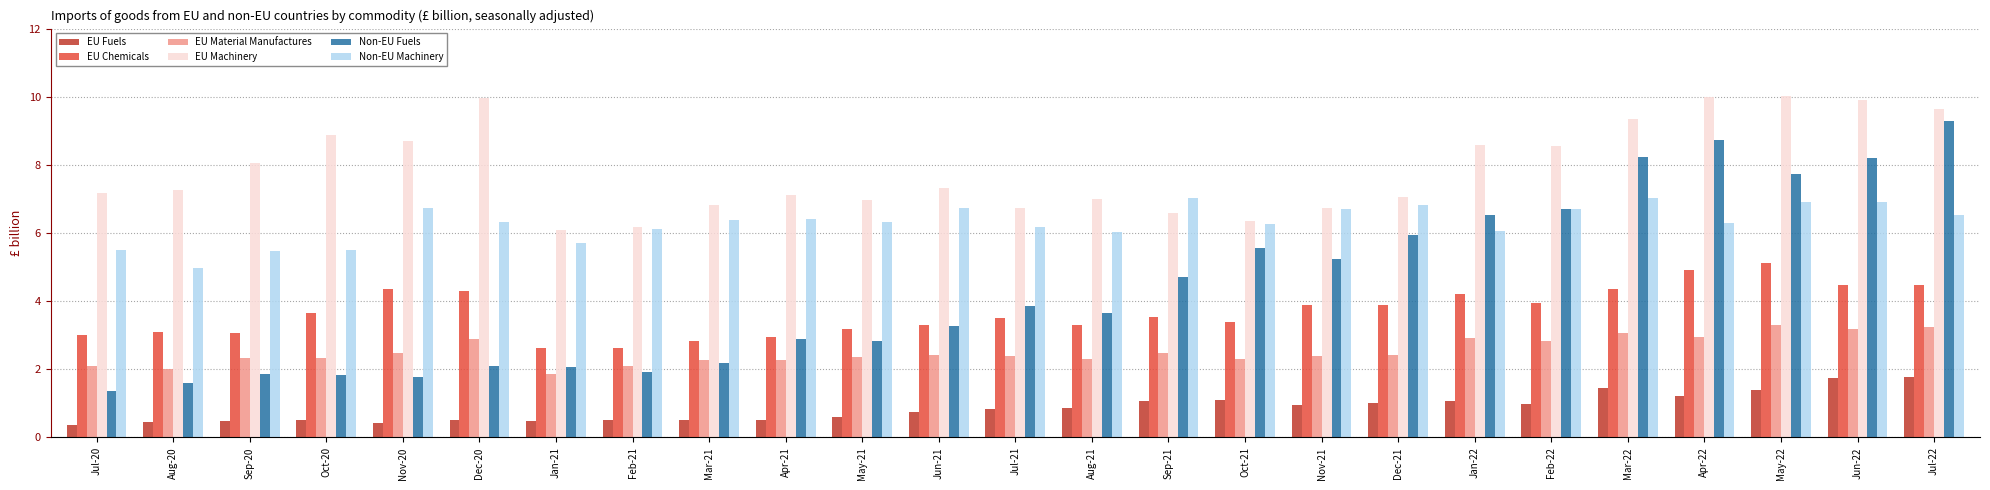

What value does the EU Machinery series have at Feb-21?

6.2